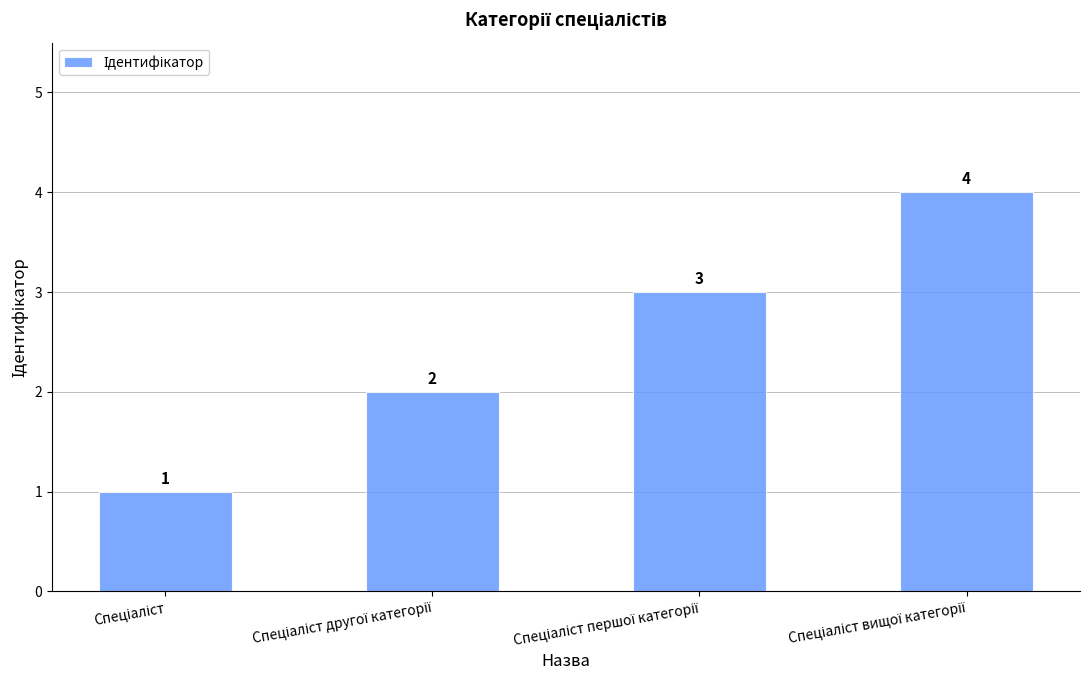

Count the values in the range 2 to 4.

3